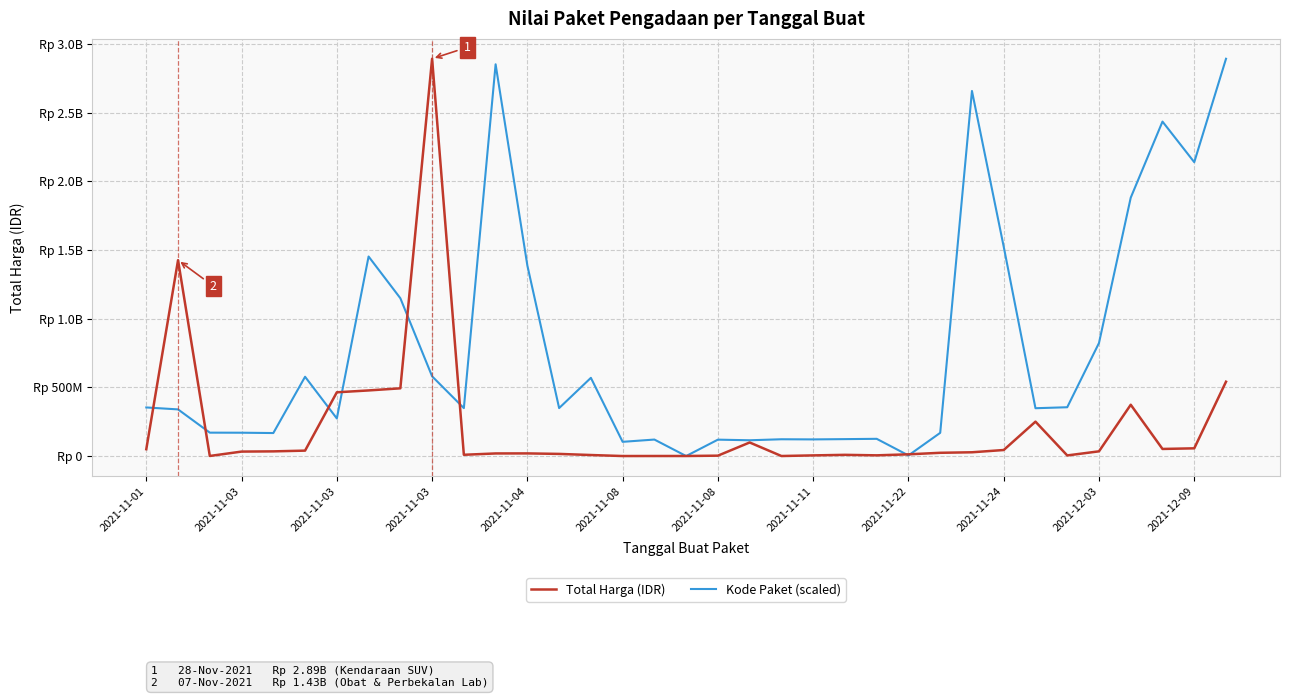

Does the chart display data point markers on the line(s)?

No